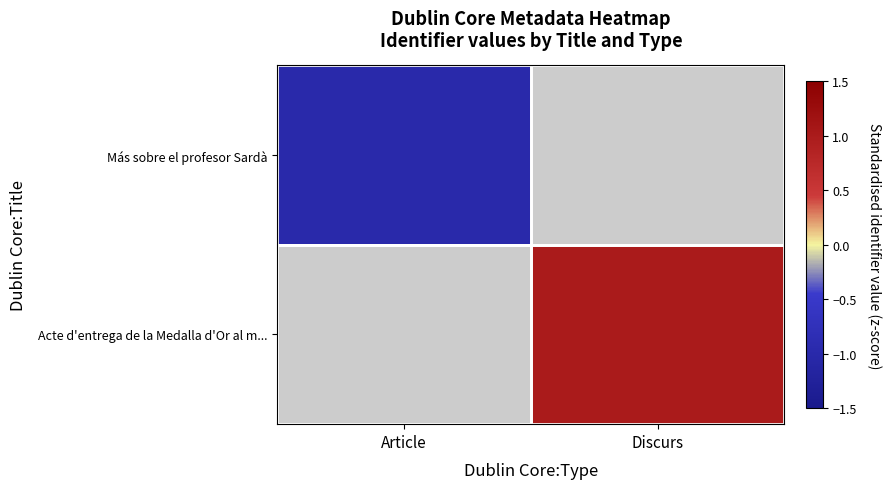

How many categories are shown in the chart?

2